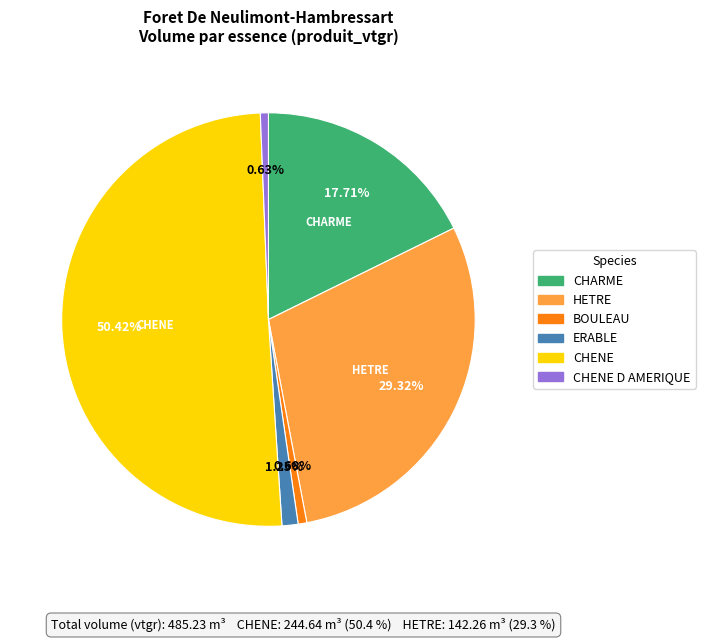

Is there any slice that represents more than half of the pie?

Yes